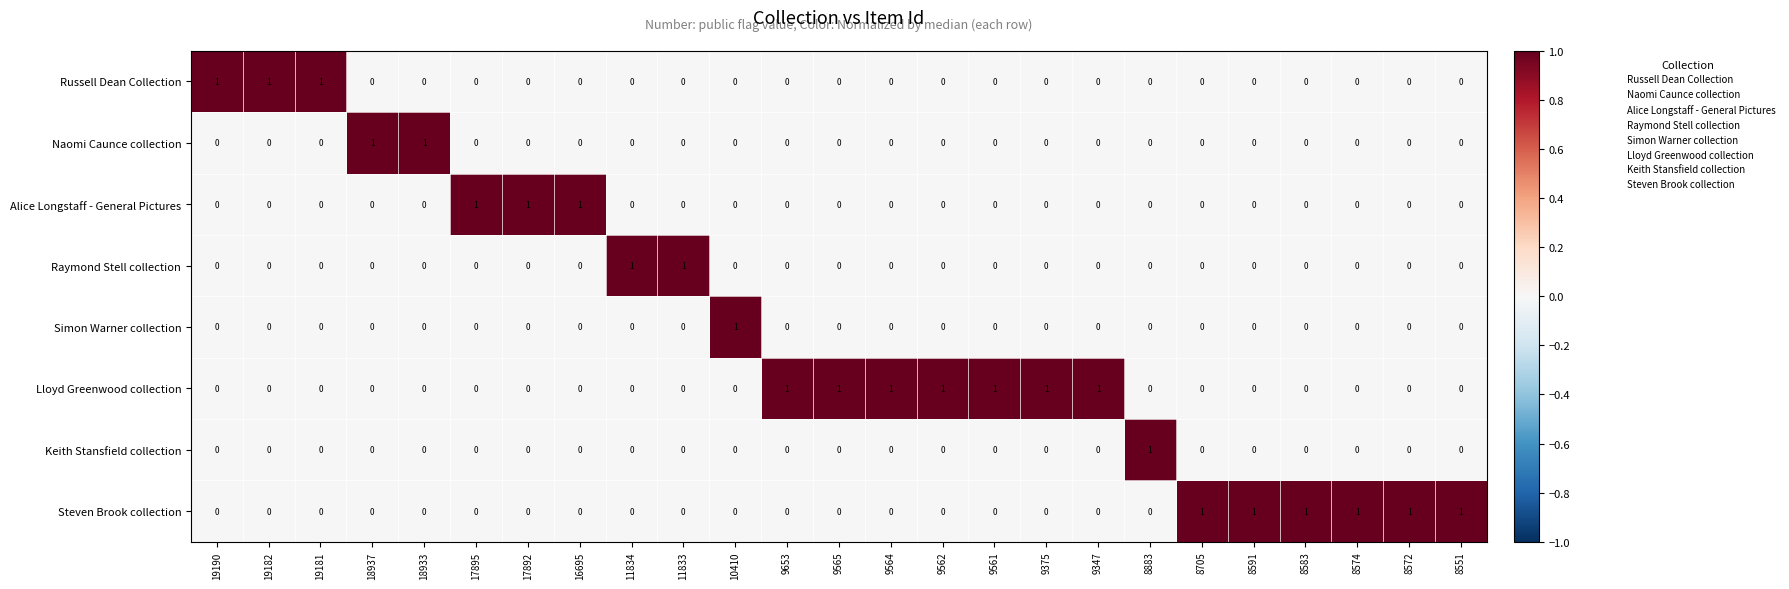

How many Steven Brook collection values are between 0 and 1?

25